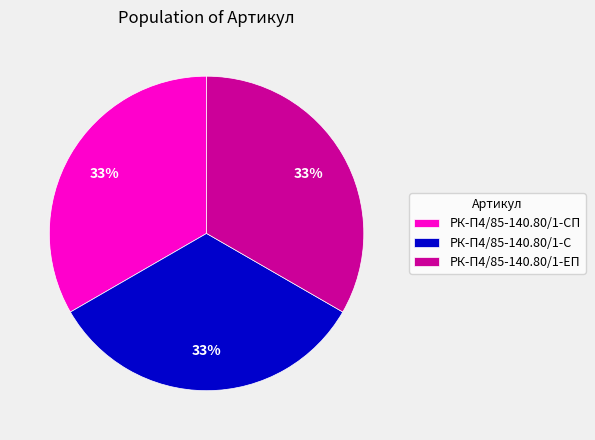

What percentage is the РК-П4/85-140.80/1-СП slice, to the nearest percent?

33%